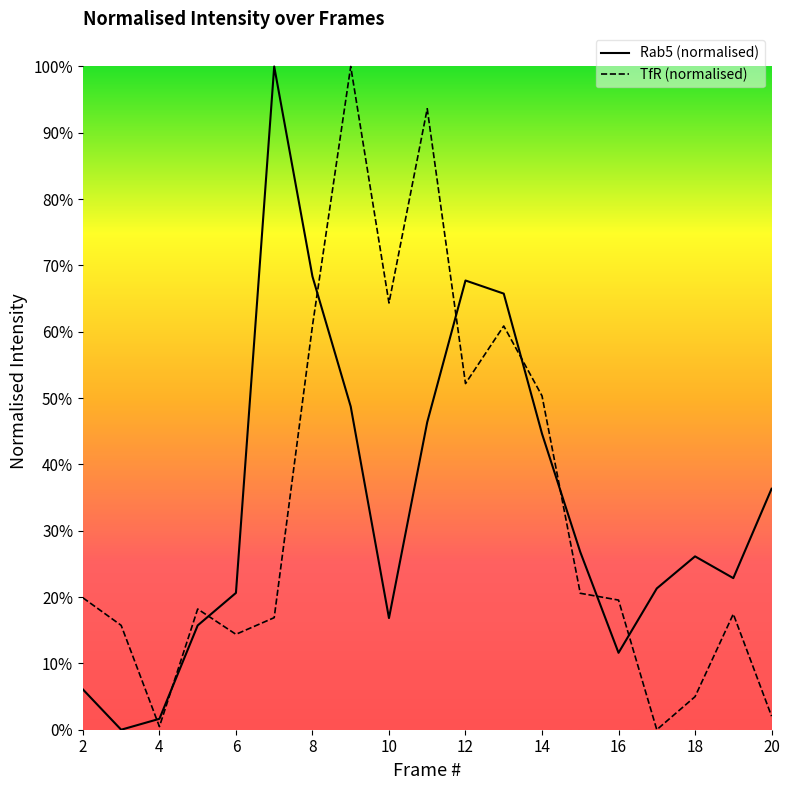

What are all the series names shown in the legend?

Rab5 (normalised), TfR (normalised)